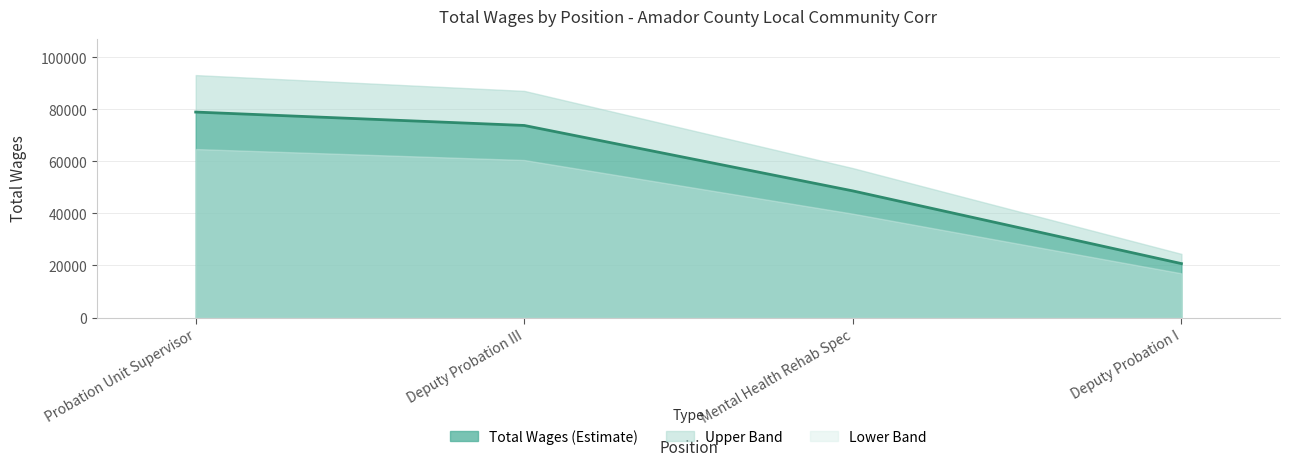

True or false: the data shows 11969 at Deputy Probation I.

False